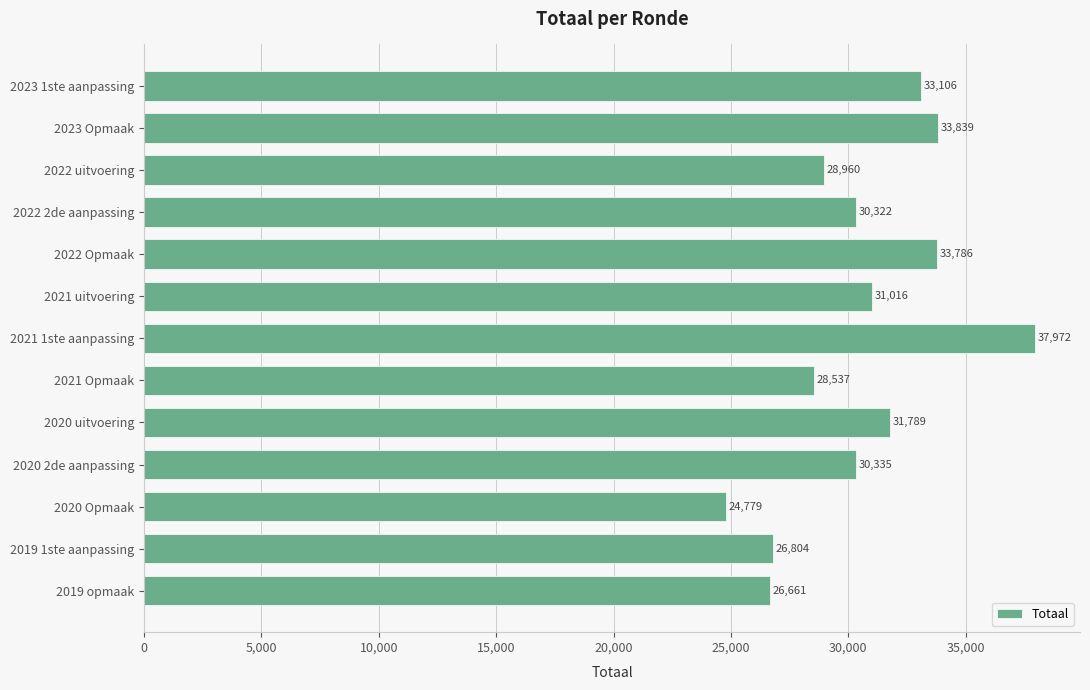

What is the value of the 11th bar from the top?

24779